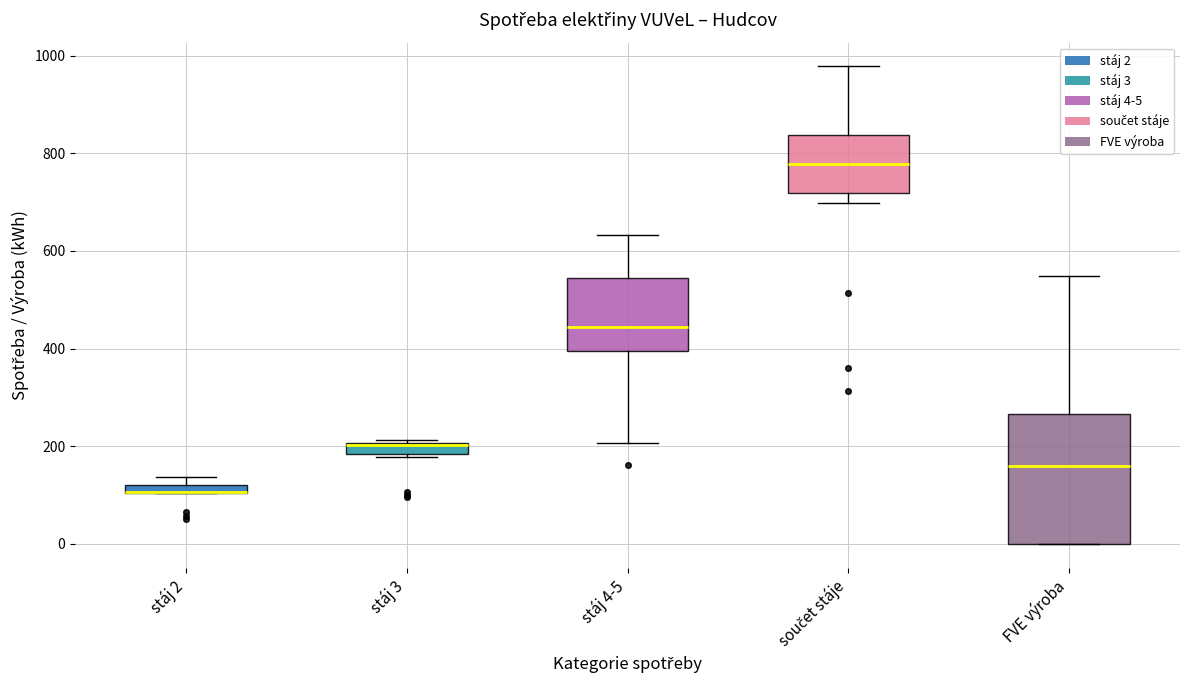

Which box is the tallest, from its lower edge to its upper edge?

FVE výroba